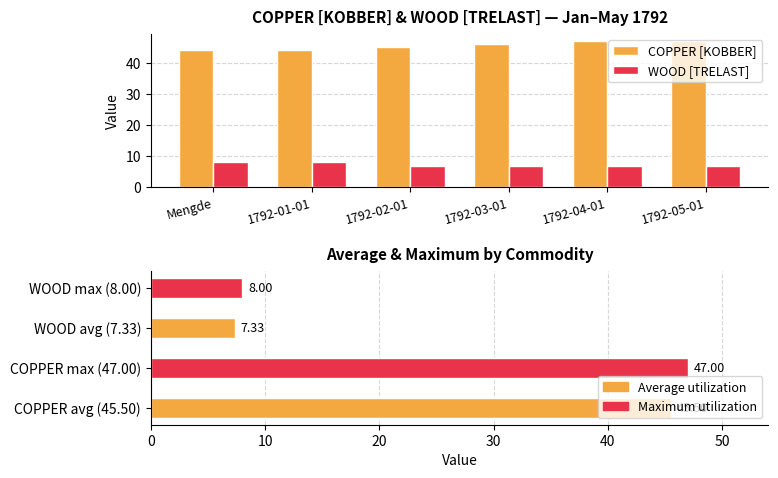

Which category has the highest value in the WOOD [TRELAST] series?

Mengde